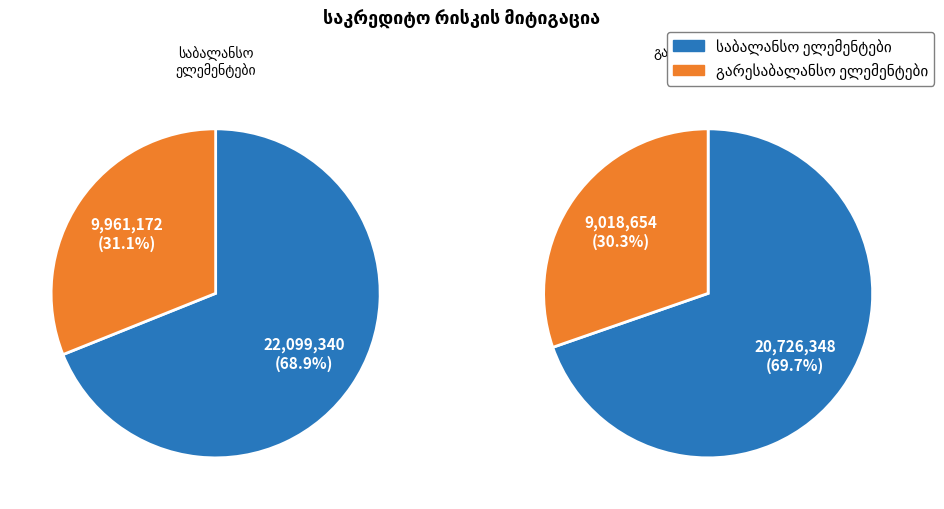

How many slices are in this pie chart?

2